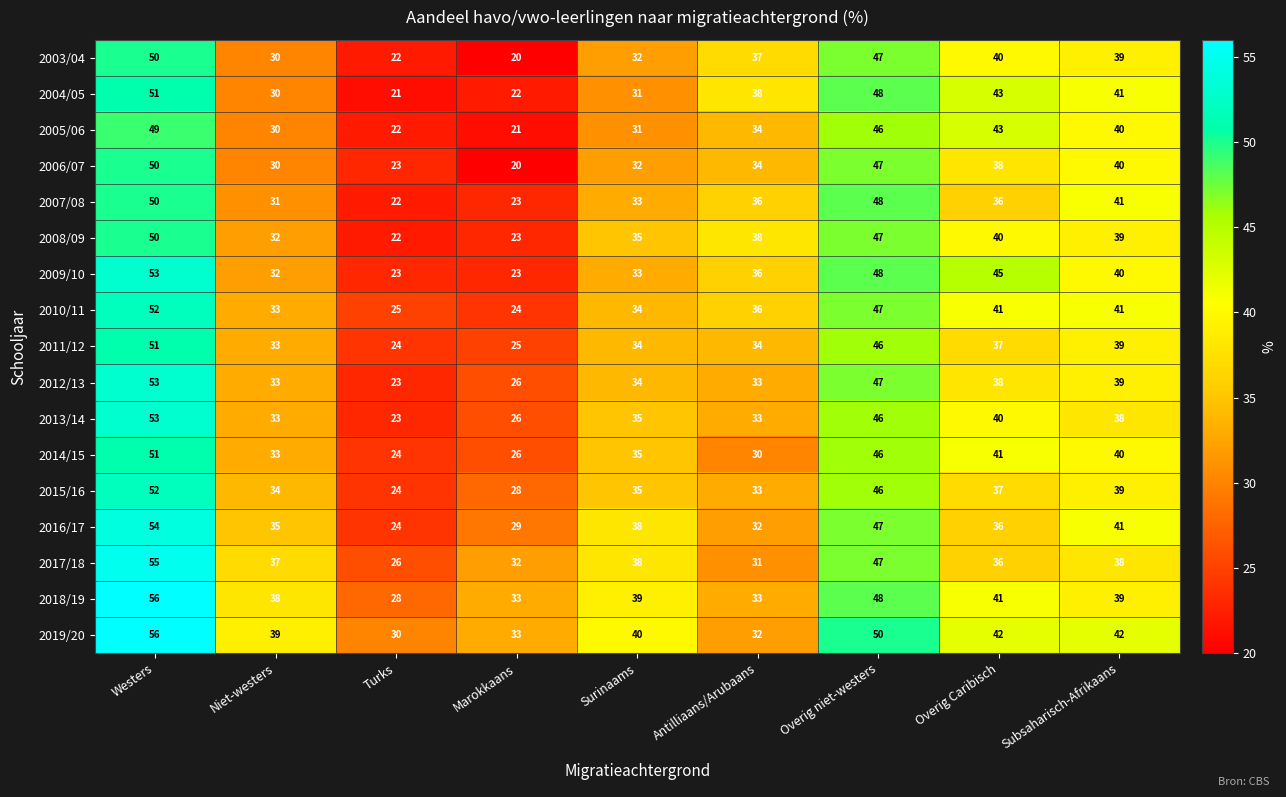

What is the difference between the second highest and second lowest values in the 2010/11 series?

22